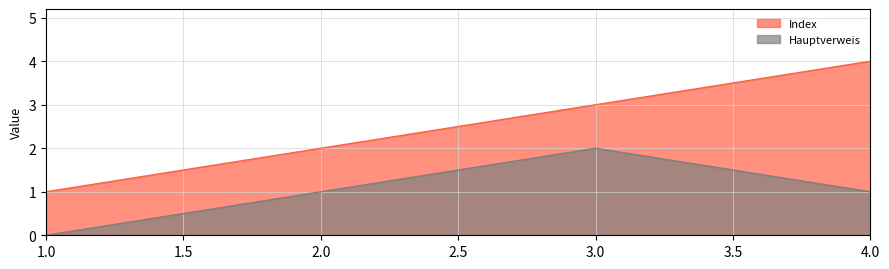

How many values in the Hauptverweis series exceed 1?

1